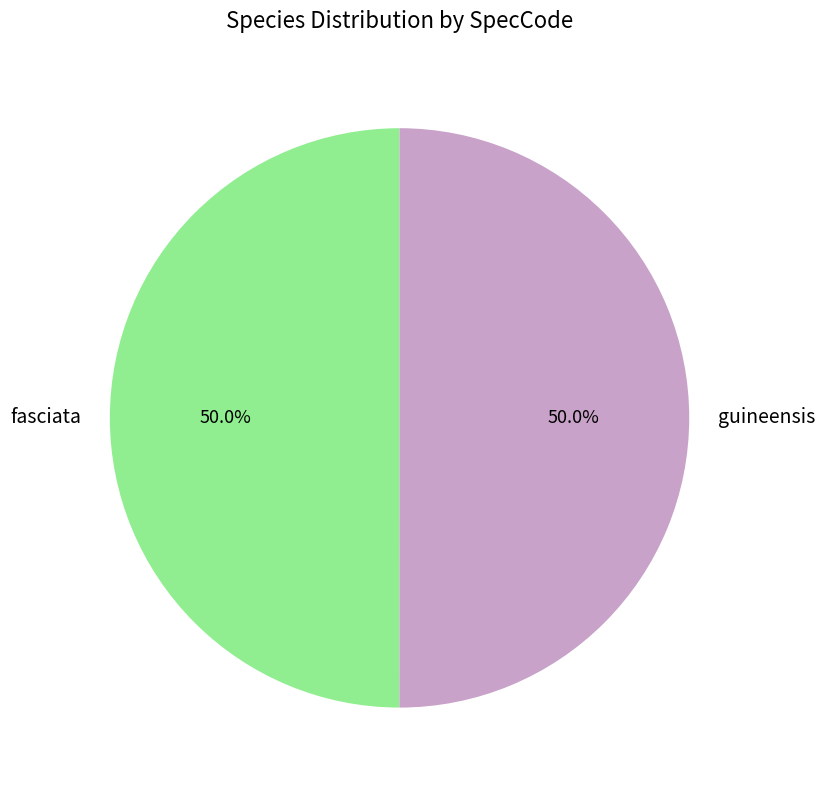

To the nearest percent, what is the combined percentage of guineensis and fasciata?

100%